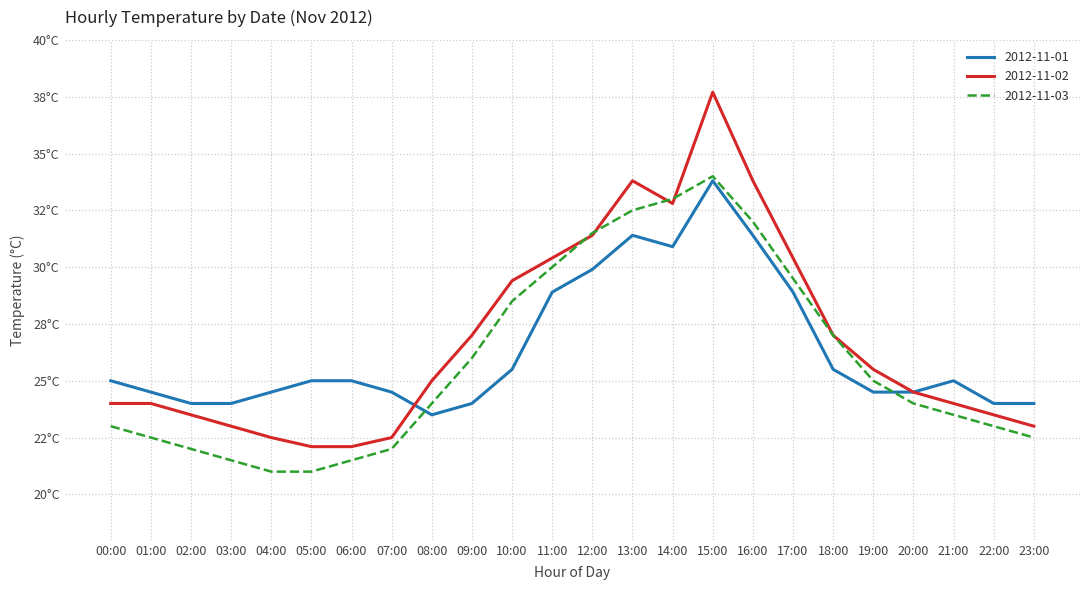

Where is the first local minimum for 2012-11-01?

08:00